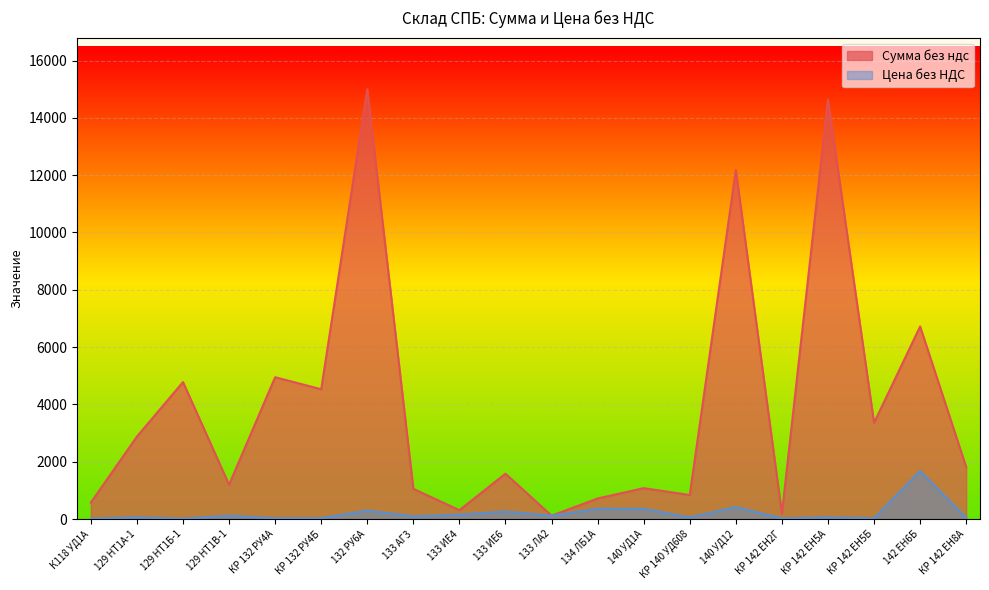

What is the minimum value shown in the chart?

14.4